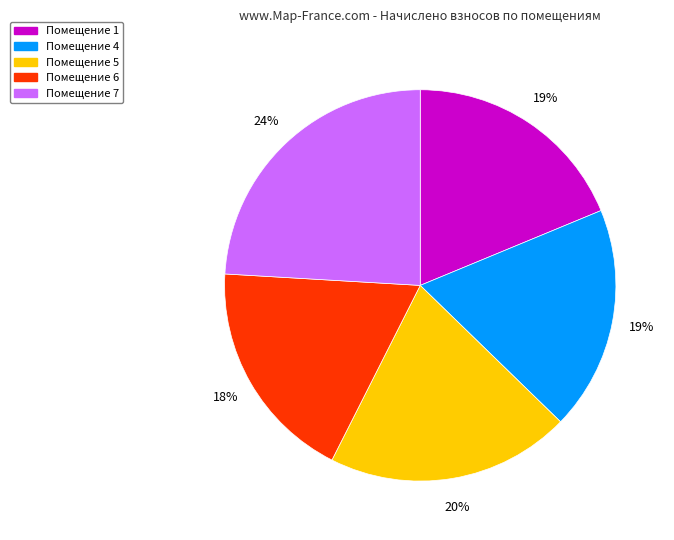

To the nearest percent, what is the average slice percentage?

20%